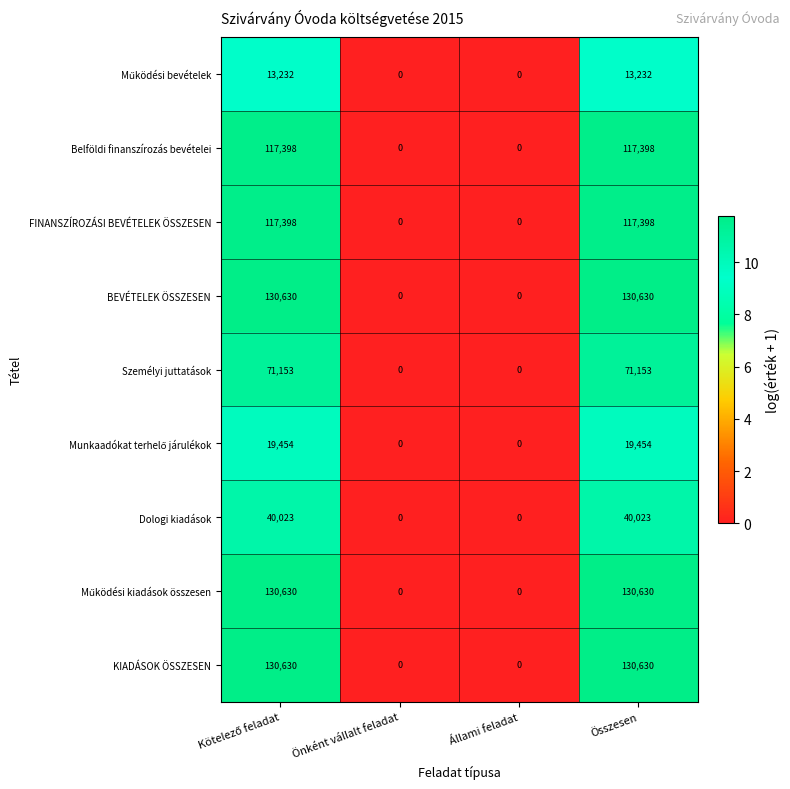

At how many categories does at least one series exceed 1?

2